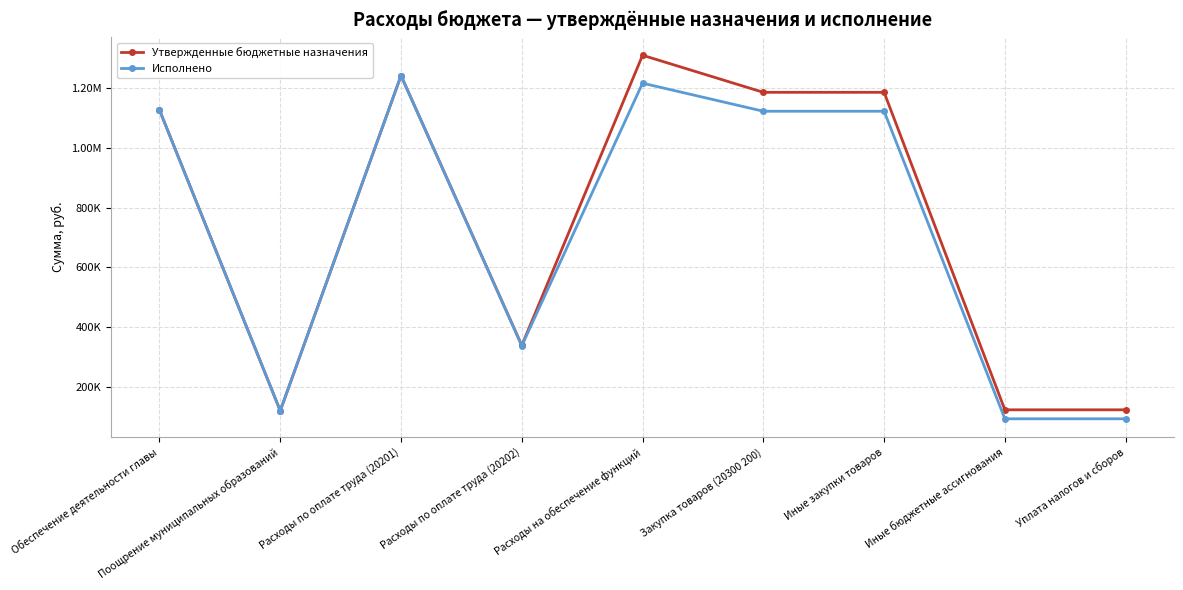

What is the difference between the Утвержденные бюджетные назначения values at Обеспечение деятельности главы and Поощрение муниципальных образований?

1005525.6